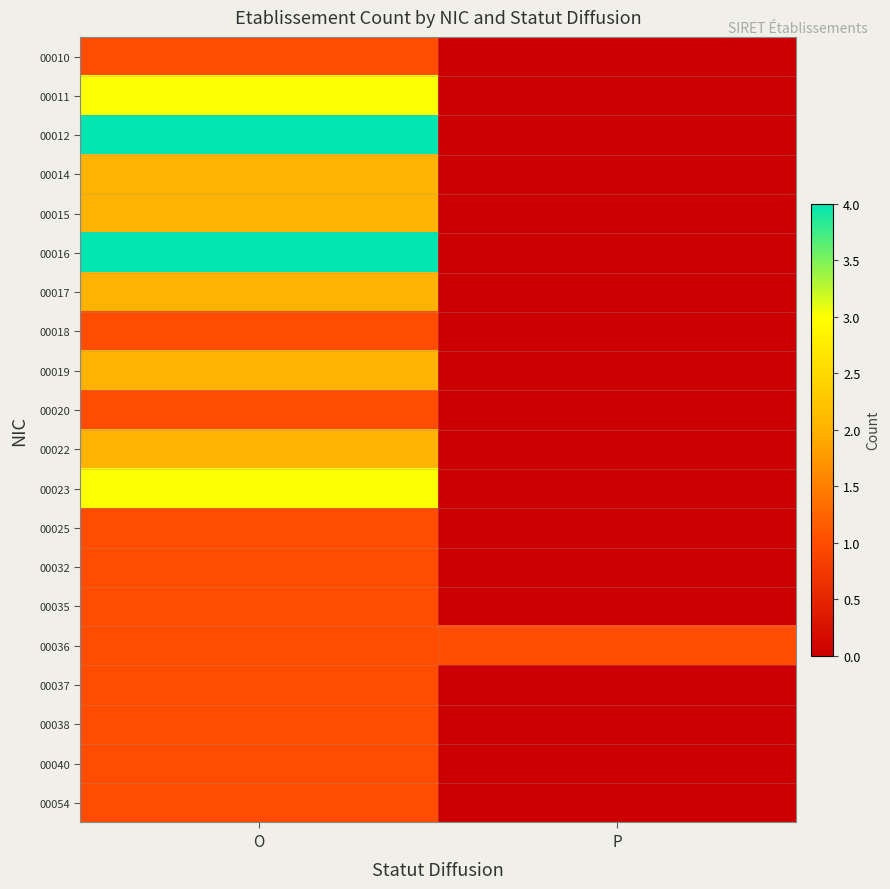

Reading left to right, transcribe all the data shown in this chart.

00010: O=1	P=0
00011: O=3	P=0
00012: O=4	P=0
00014: O=2	P=0
00015: O=2	P=0
00016: O=4	P=0
00017: O=2	P=0
00018: O=1	P=0
00019: O=2	P=0
00020: O=1	P=0
00022: O=2	P=0
00023: O=3	P=0
00025: O=1	P=0
00032: O=1	P=0
00035: O=1	P=0
00036: O=1	P=1
00037: O=1	P=0
00038: O=1	P=0
00040: O=1	P=0
00054: O=1	P=0